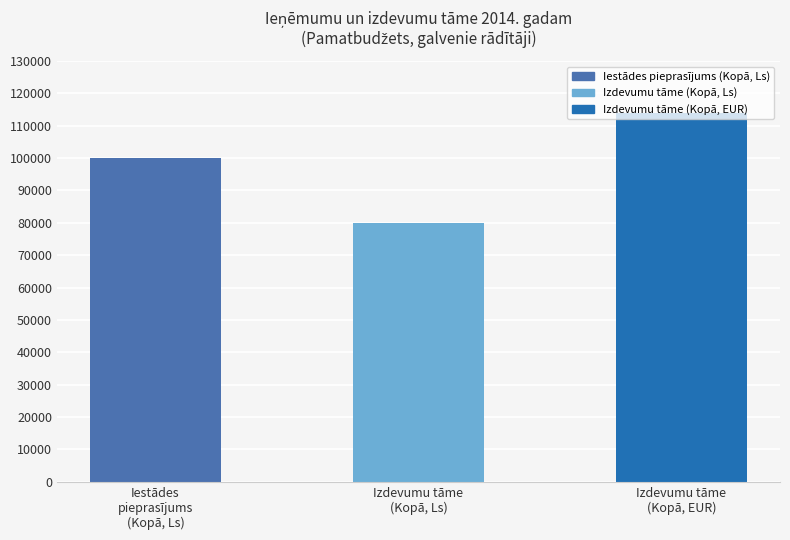

Does the chart contain any negative values?

No